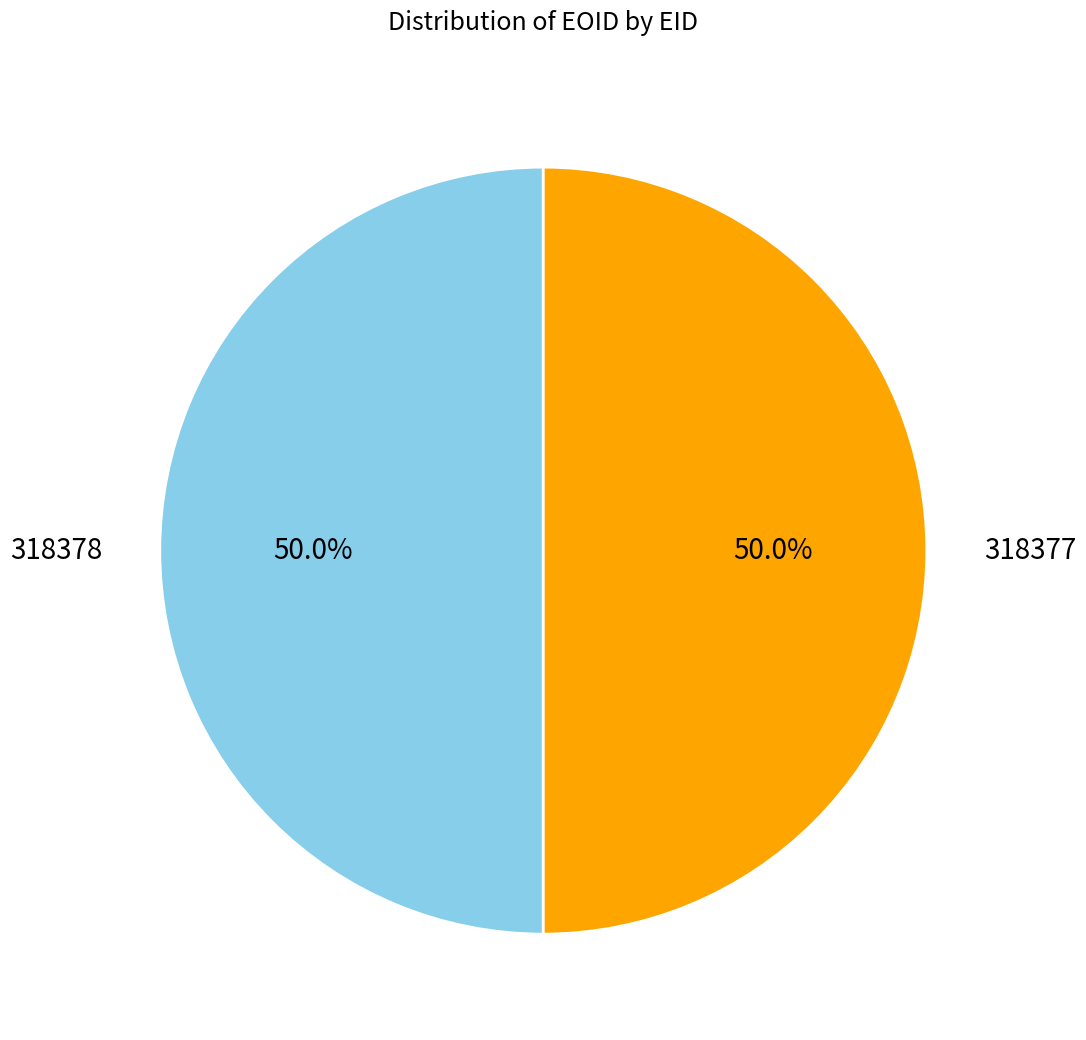

What is the ratio of the value at 318377 to the value at 318378?

1.0